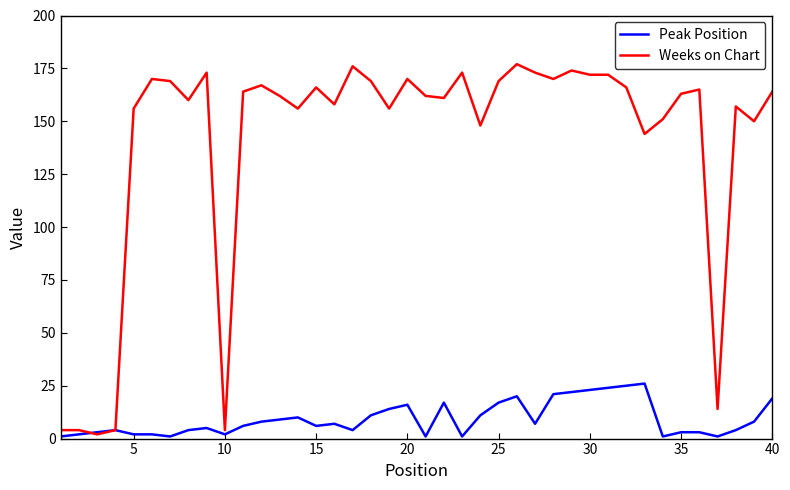

Which series has the largest total across all categories?

Weeks on Chart